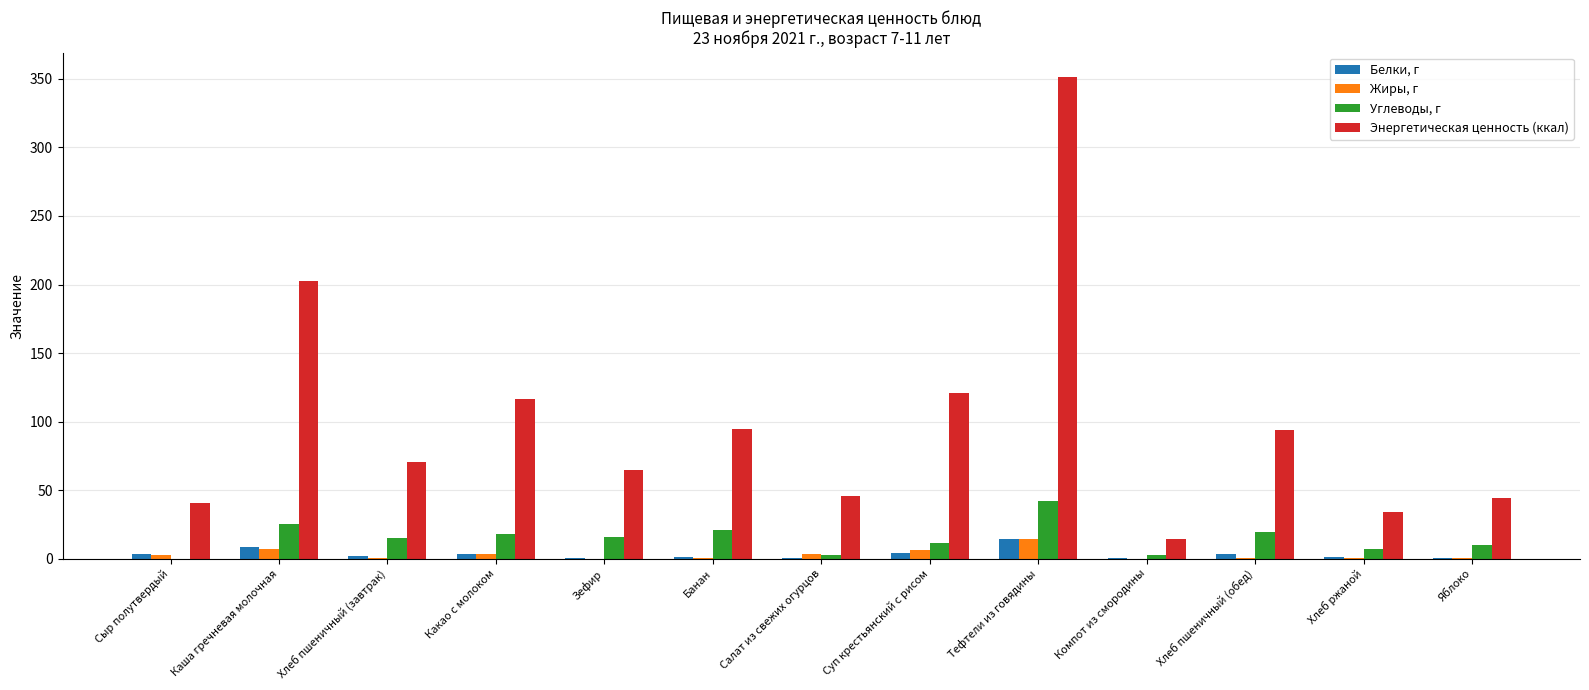

What is the sum of all Энергетическая ценность (ккал) values?

1293.9